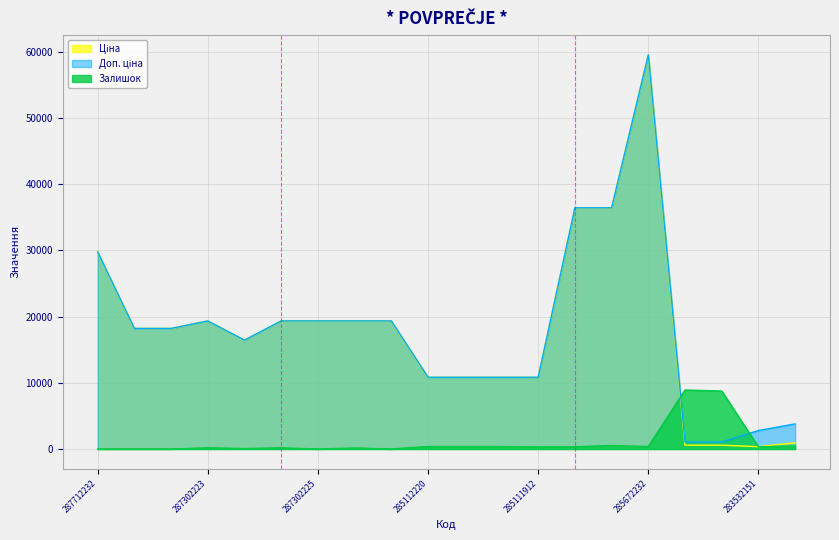

Which category has the highest value in the Доп. ціна series?

285672232